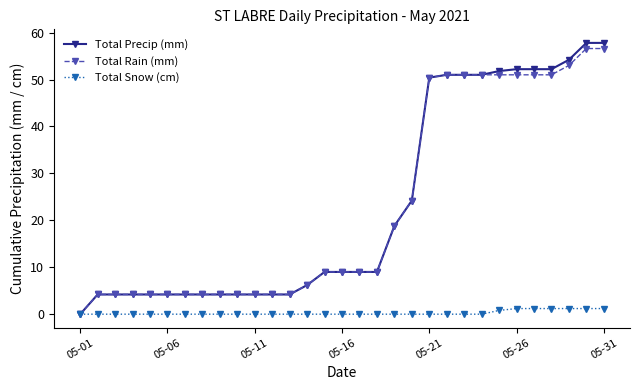

What is the highest value of the Total Rain (mm) series?

56.6